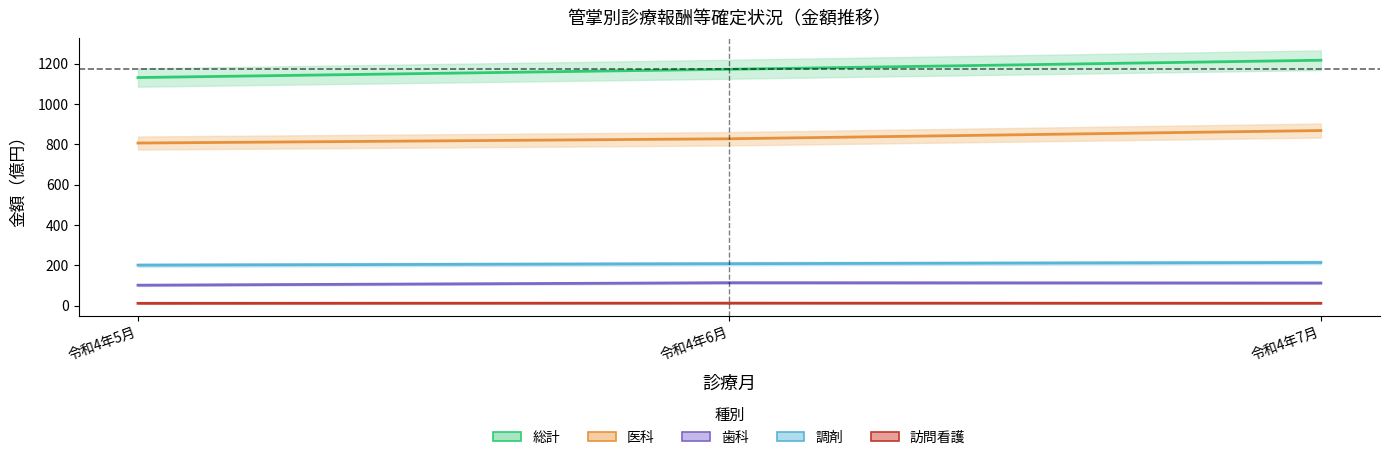

Reading left to right, transcribe all the data shown in this chart.

総計_金額: 1130.8	1171.8	1216.6
医科計_金額: 806.4	827.5	868.3
歯科_金額: 102.3	114.4	113.0
調剤_金額: 201.5	208.7	214.7
訪問看護_金額: 12.4	13.3	12.7